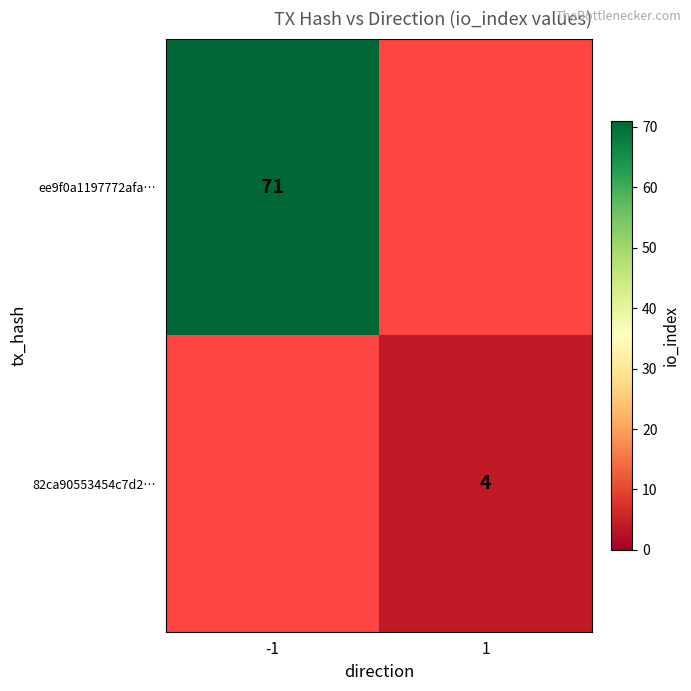

Between -1 and 1, which is larger?

1